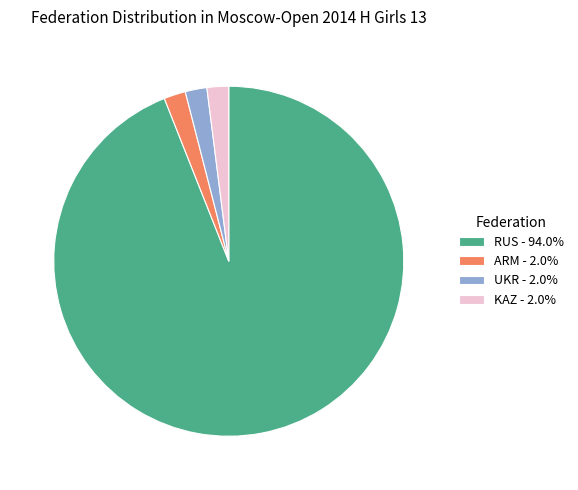

Is it true that RUS is 99% of the pie?

False